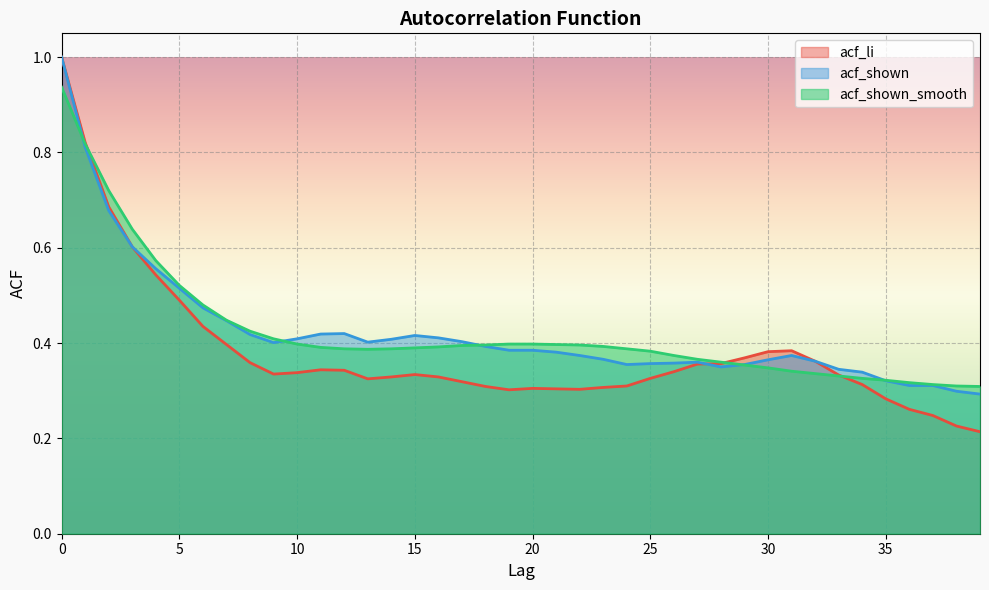

The value of acf_li at 25 is 0.6. True or false?

False